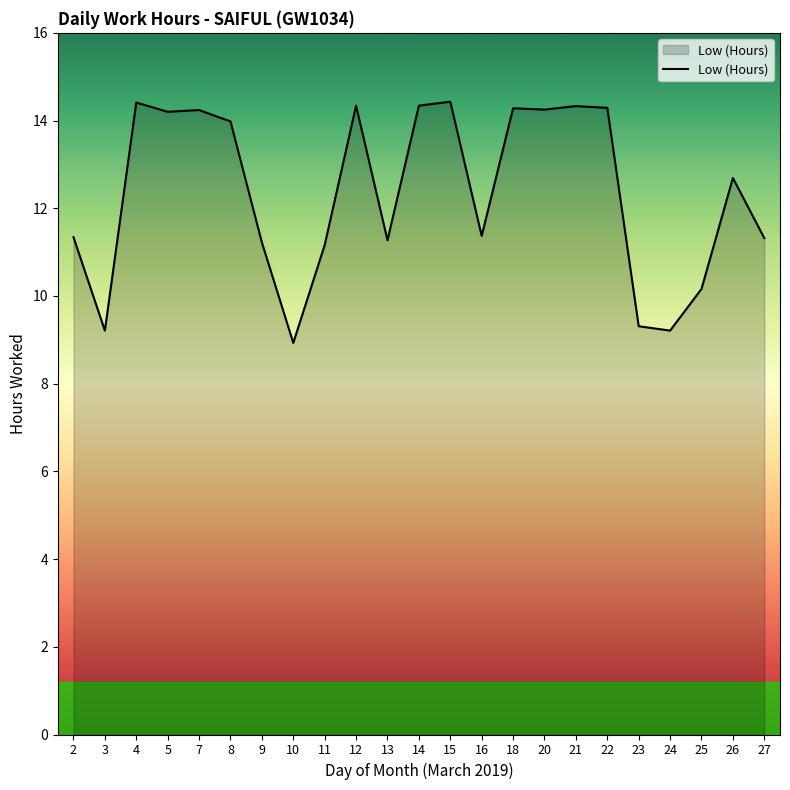

What is the sum of the values at 14 and 16?

25.7